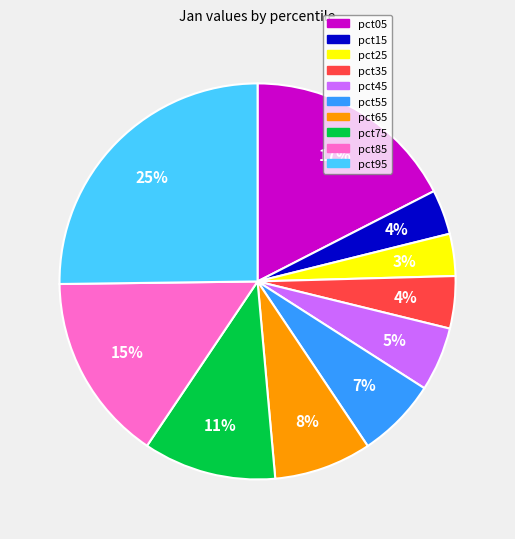

Does pct75 account for over 50% of the chart?

No